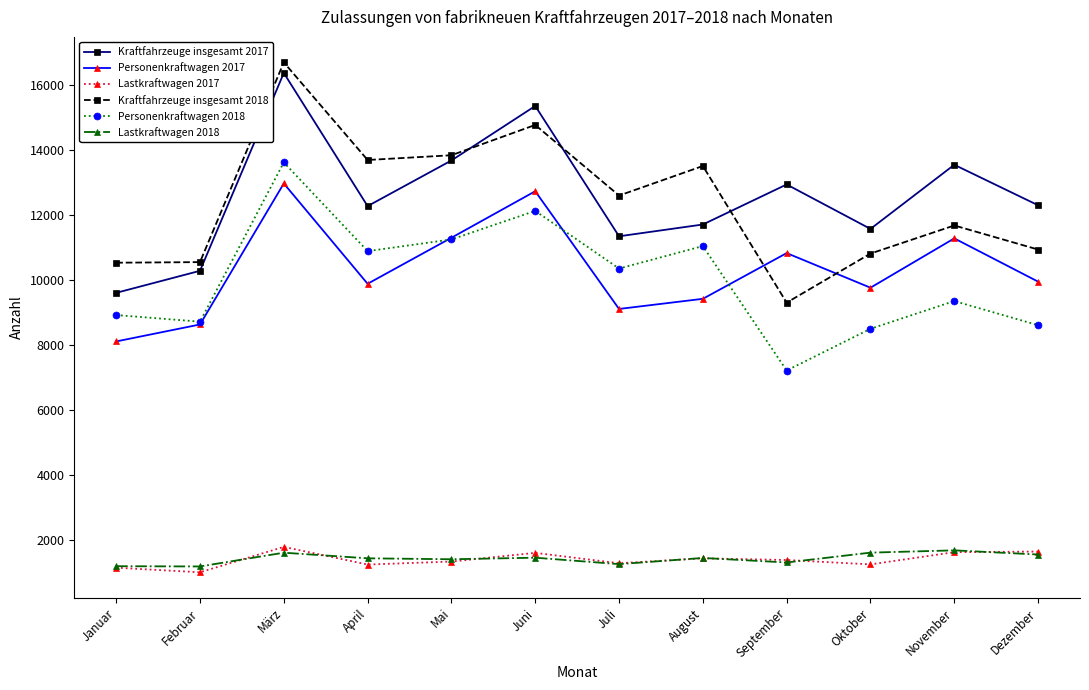

At which category is the sum across all series the highest?

März